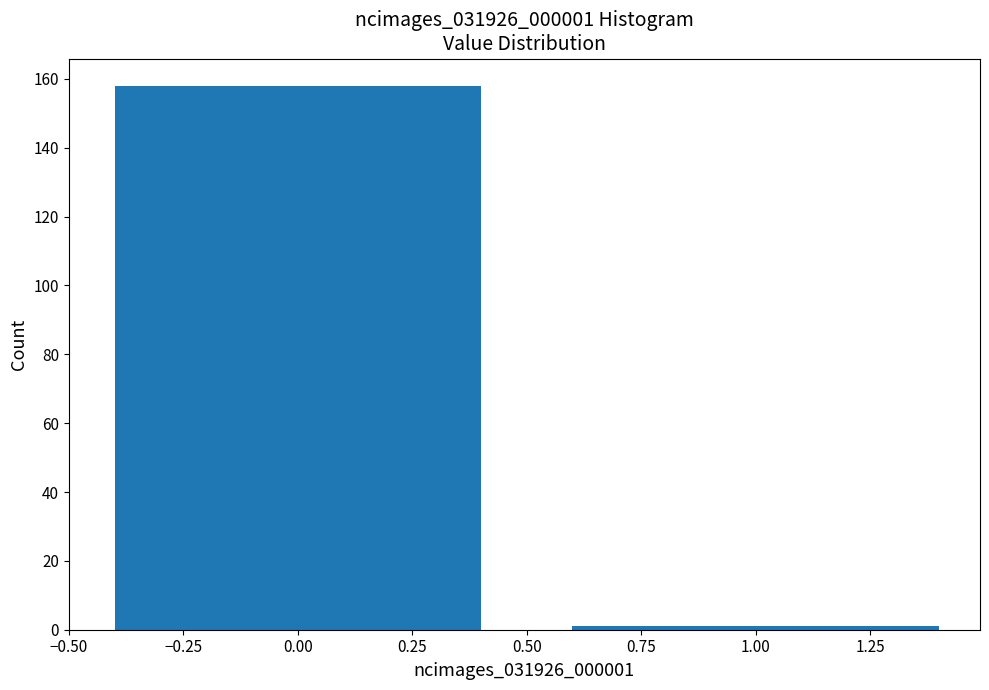

Reading left to right, what are all the values shown in this chart?

158	1